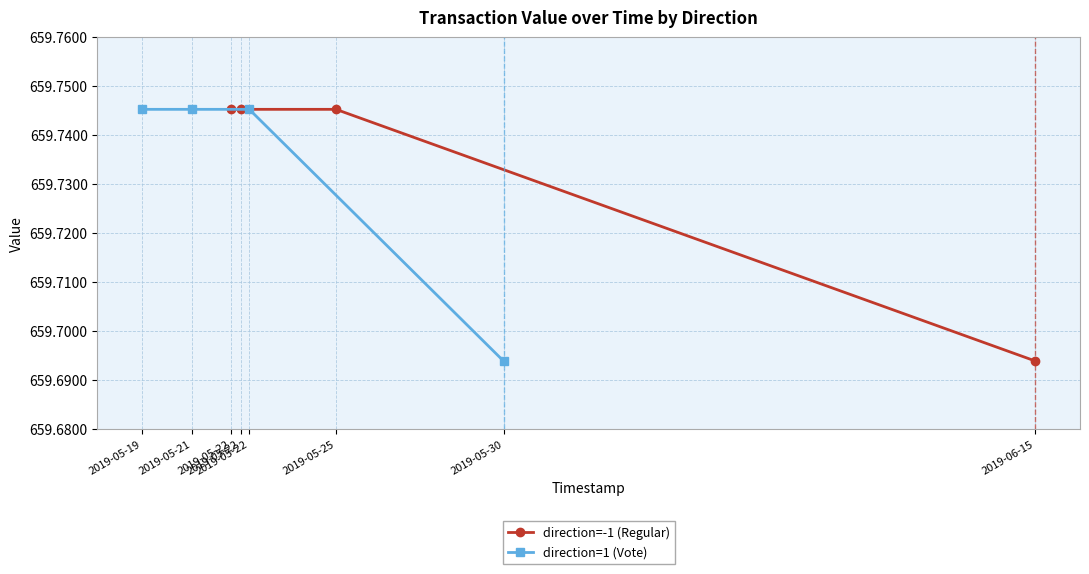

Between 2019-05-21 and 2019-05-22, which series saw the biggest shift?

direction=-1 (Regular)